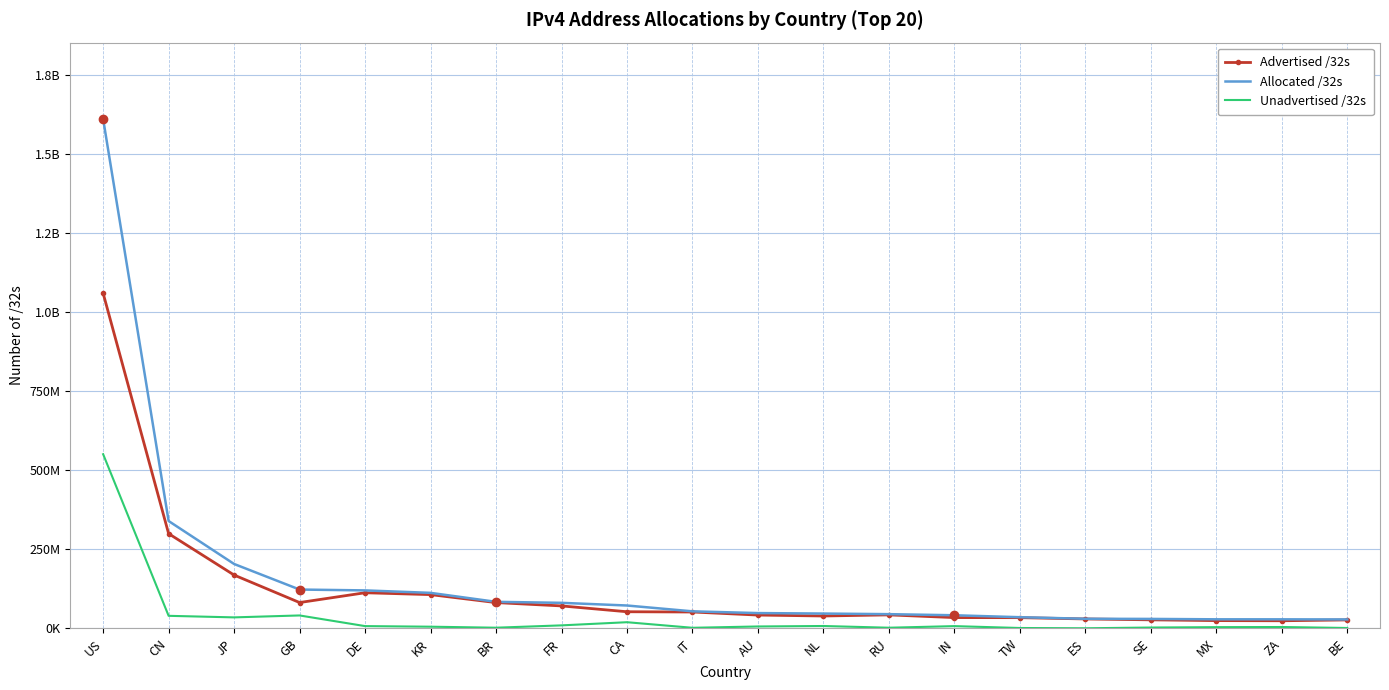

What is the value of the Allocated /32s point at the 8th from the left?

80915504